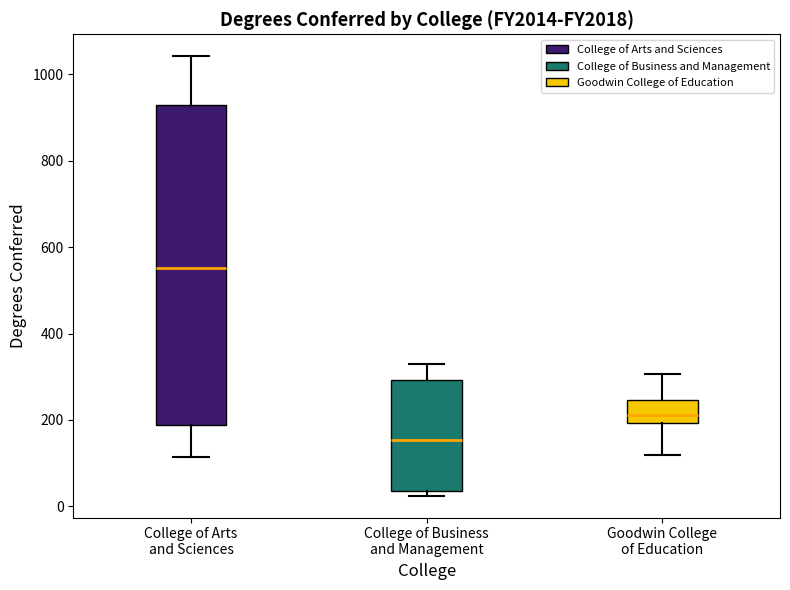

Where is the lower edge of the box for Goodwin College of Education on the y-axis? The values are not printed on the chart, so give them approximately, as read against the axis.

200